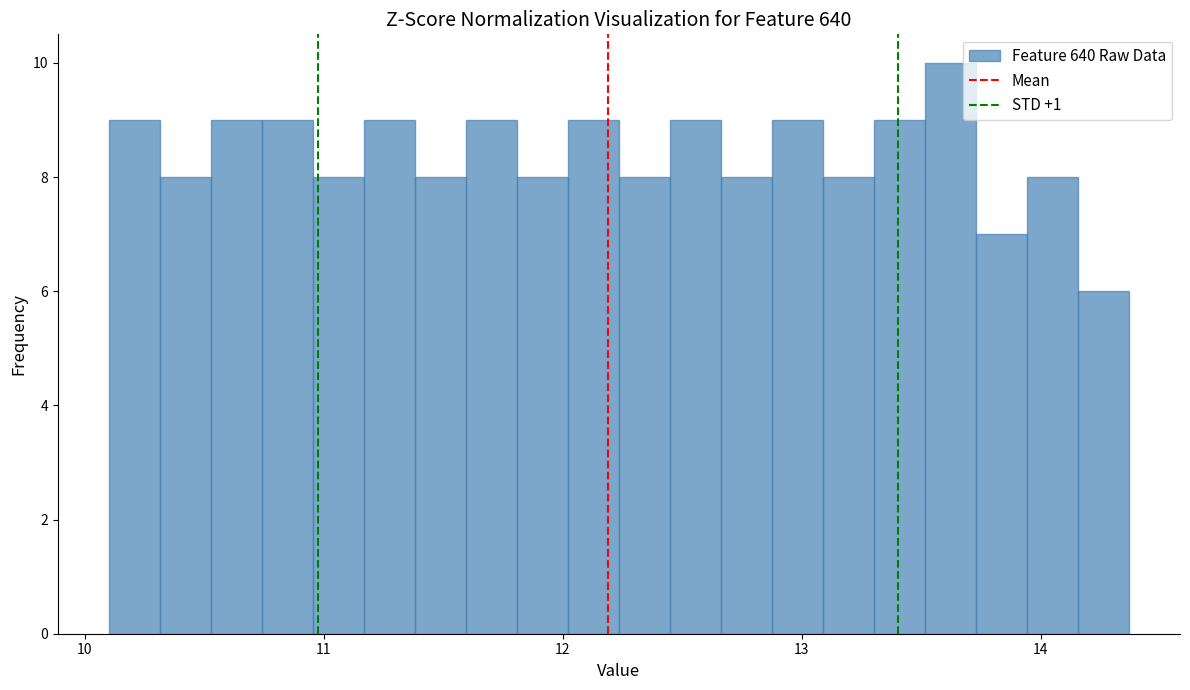

Read against the x-axis, roughly where is the centre of the tallest bar?

13.6